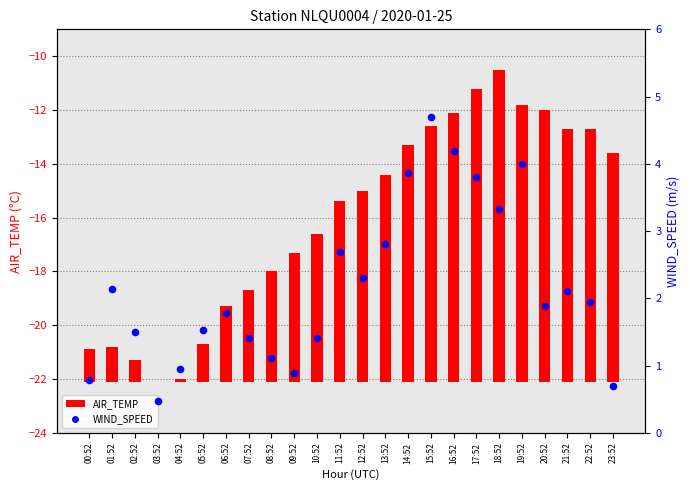

At which category is the sum across all series the highest?

18:52